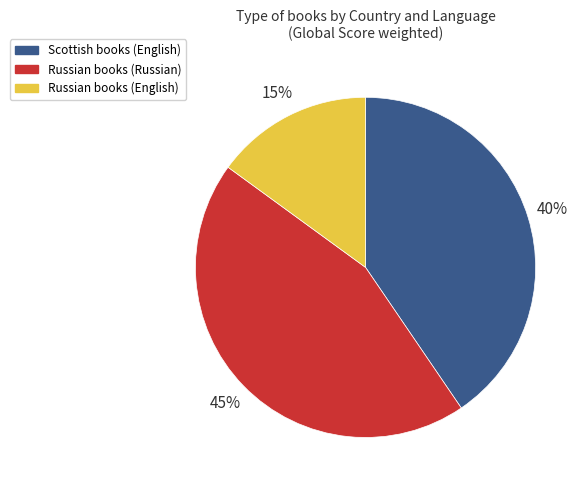

Rank the categories by value from lowest to highest.

Russian books (English), Scottish books (English), Russian books (Russian)